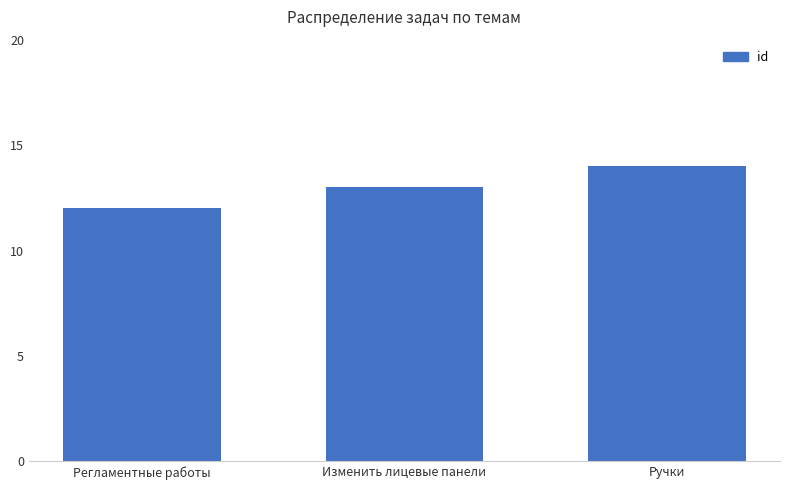

What is the label of the 2nd bar from the right?

Изменить лицевые панели